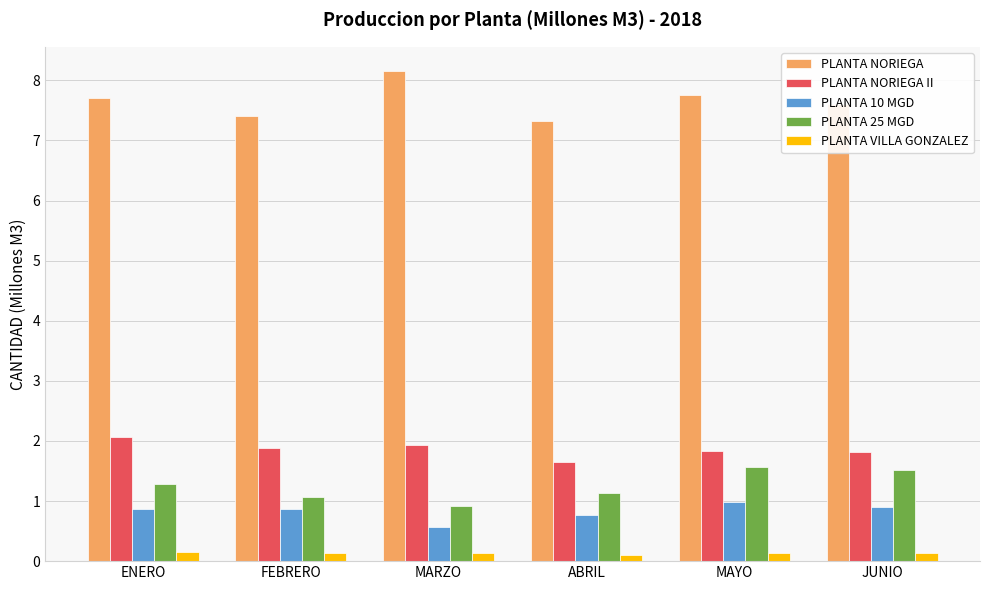

At how many categories does at least one series exceed 2?

6